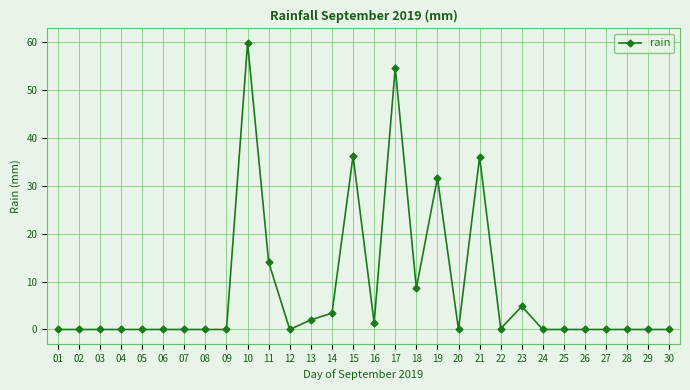

True or false: there are more than 2 points higher than both neighbors.

True